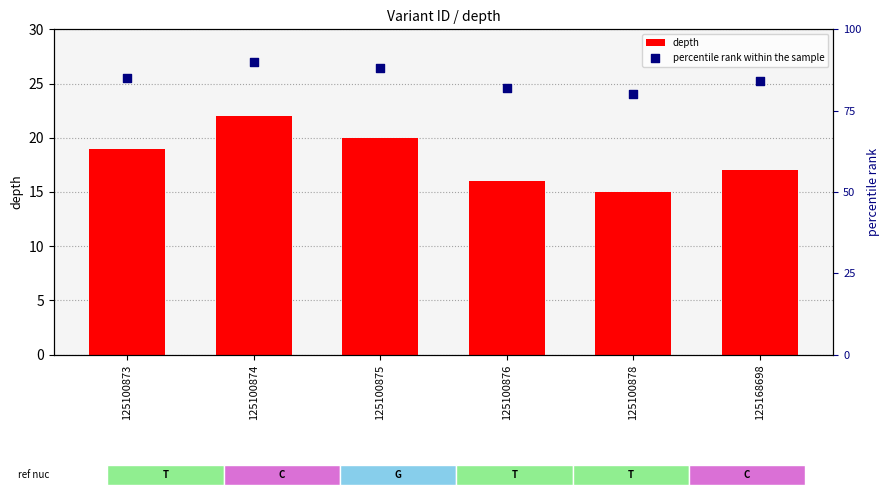

Which series has the widest spread of Y values?

percentile rank within the sample